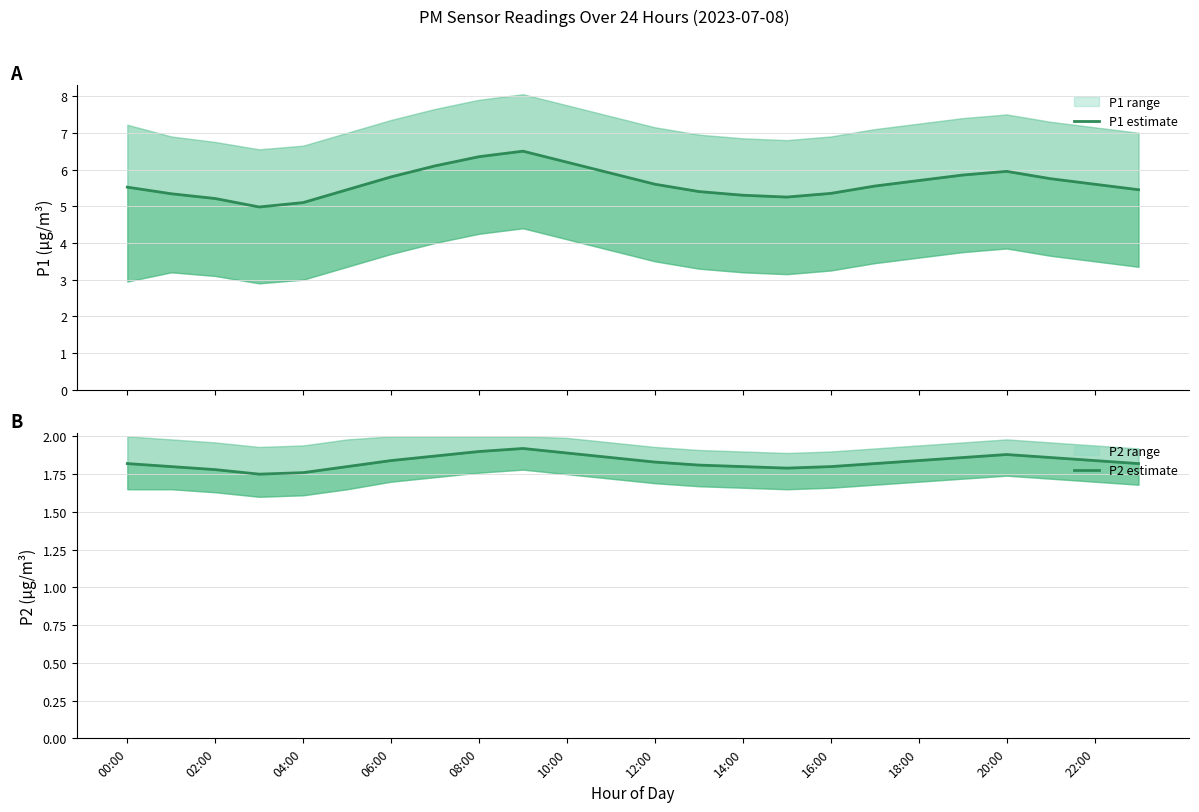

The P1 estimate series shows 8.0 at 10:00. True or false?

False